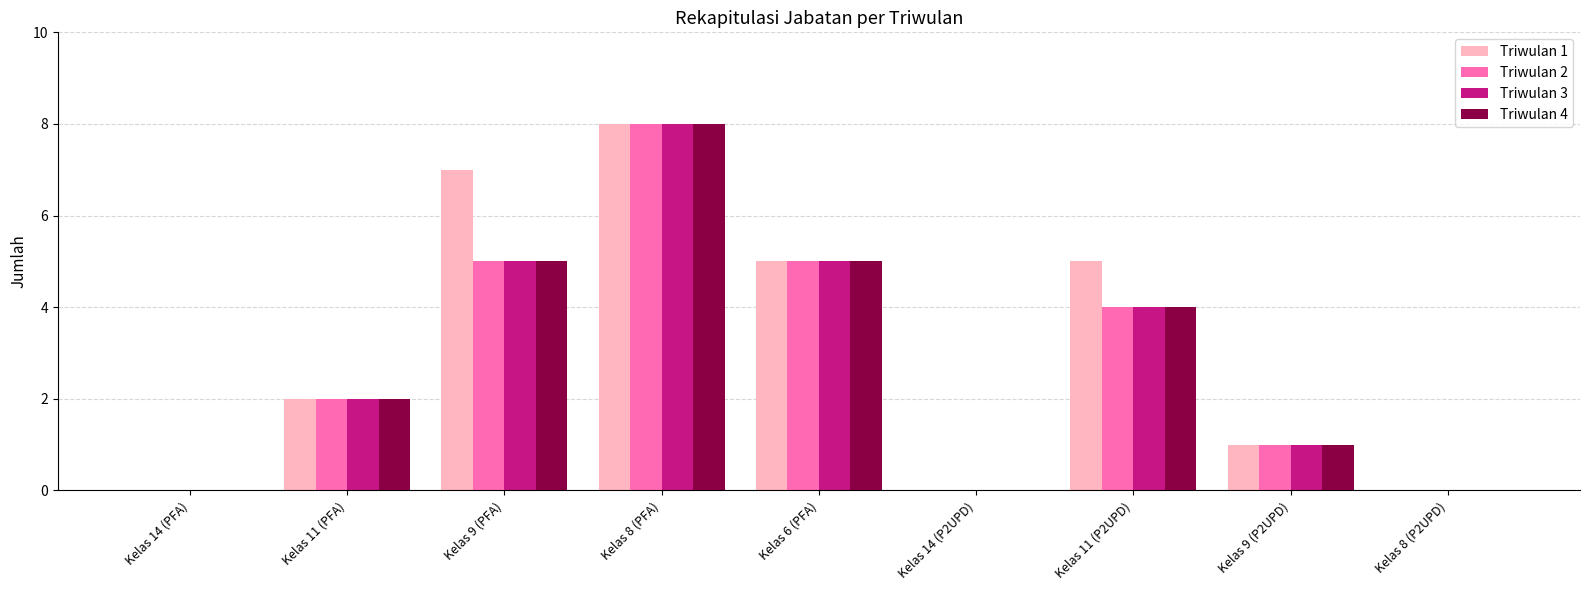

What is the sum of the Triwulan 2 values at Kelas 9 (PFA) and Kelas 11 (P2UPD)?

9